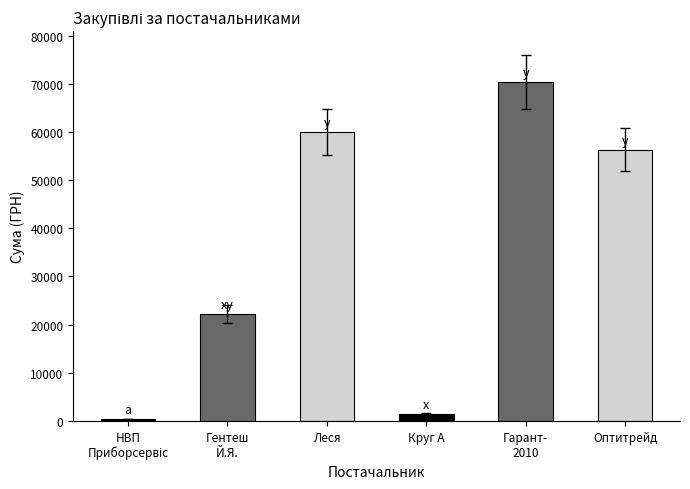

Where does the data first go above 56325?

Леся